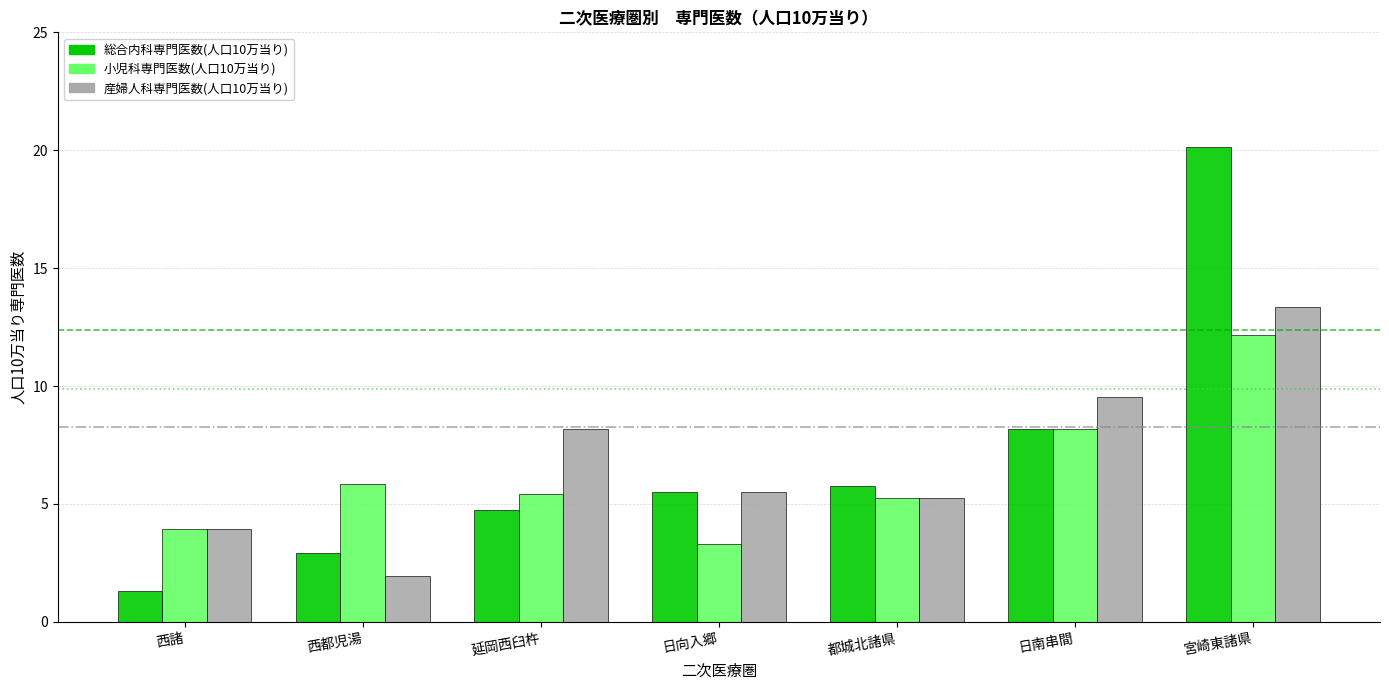

Reading right to left, transcribe all the data shown in this chart.

総合内科専門医数(人口10万当り): 宮崎東諸県=20.1	日南串間=8.2	都城北諸県=5.8	日向入郷=5.5	延岡西臼杵=4.8	西都児湯=2.9	西諸=1.3
小児科専門医数(人口10万当り): 宮崎東諸県=12.2	日南串間=8.2	都城北諸県=5.2	日向入郷=3.3	延岡西臼杵=5.4	西都児湯=5.8	西諸=4.0
産婦人科専門医数(人口10万当り): 宮崎東諸県=13.3	日南串間=9.6	都城北諸県=5.2	日向入郷=5.5	延岡西臼杵=8.2	西都児湯=1.9	西諸=4.0